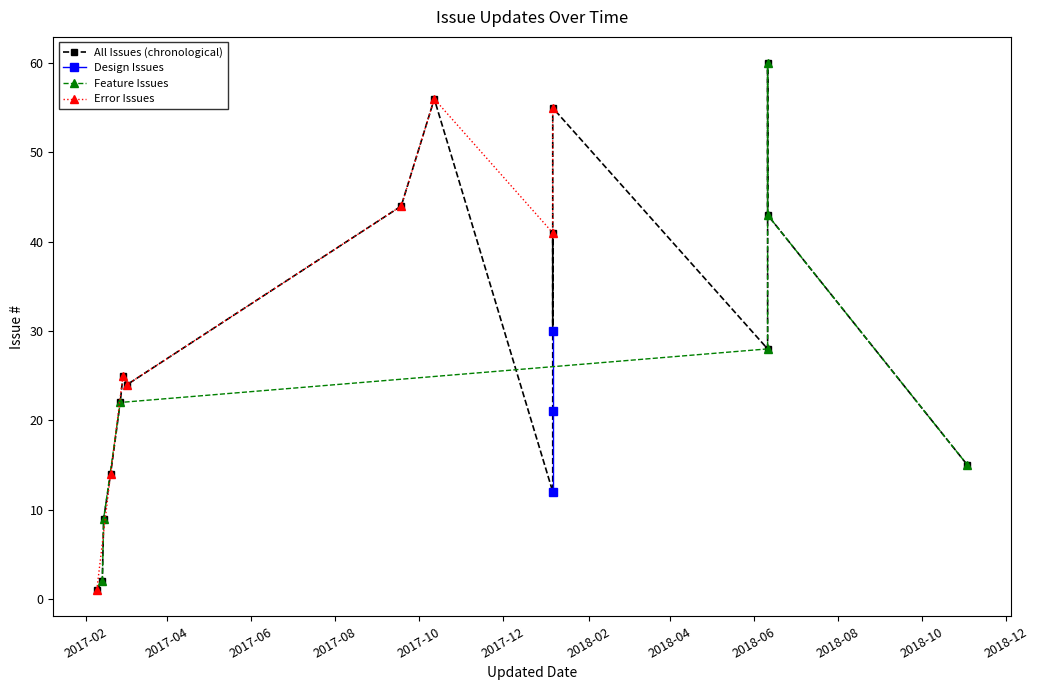

Is it true that the value at 2 is 4?

False